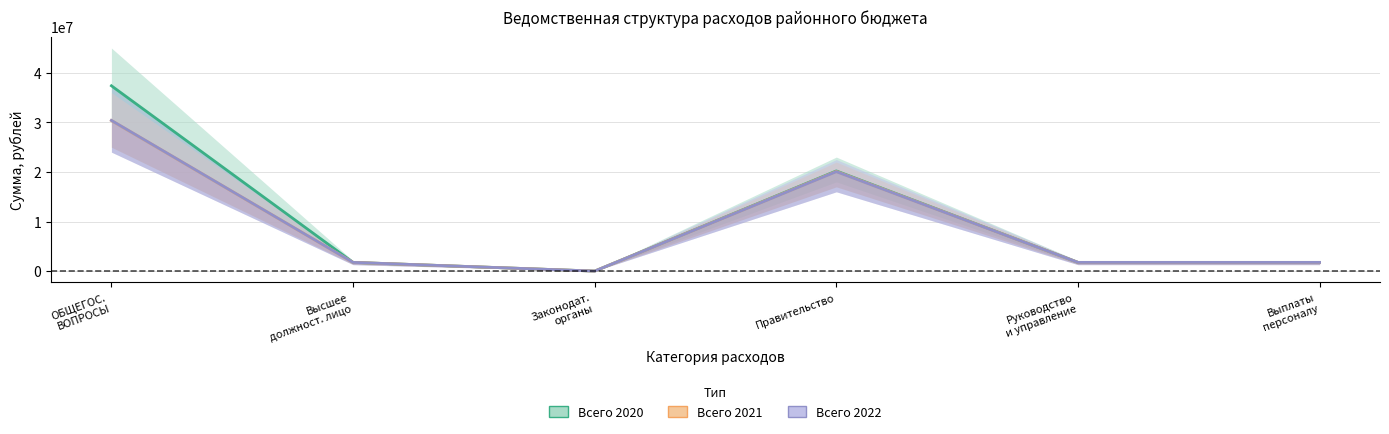

The value of Всего 2022 at Выплаты
персоналу is 1761184.1. True or false?

True